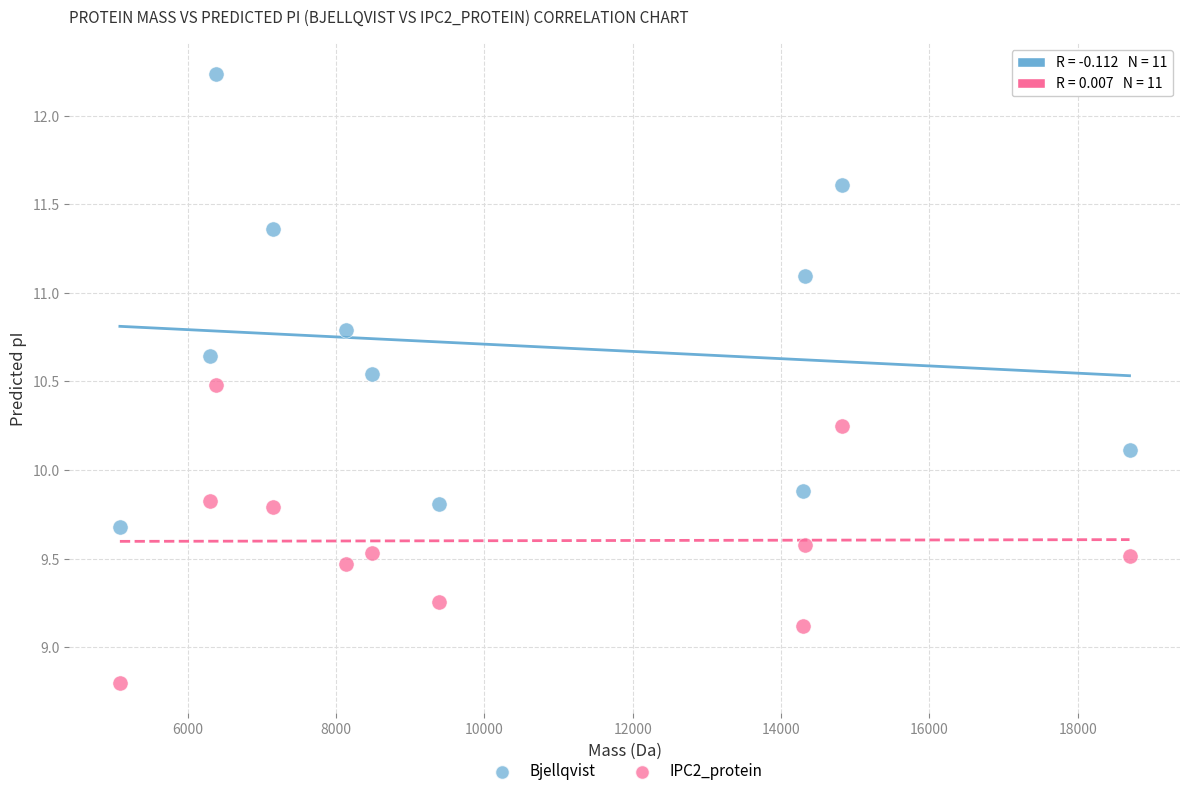

Across all data points, what is the range of Y values (max minus min)?

3.4